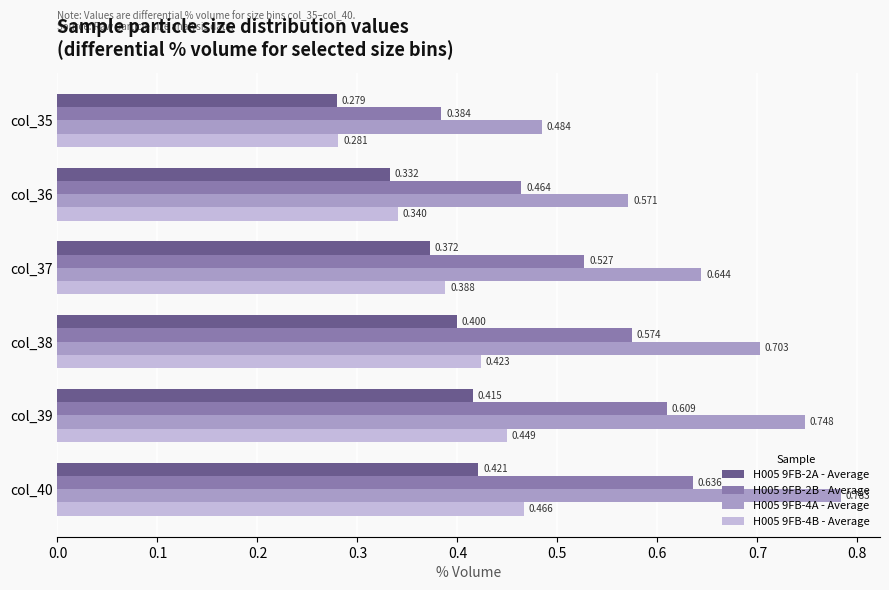

Is the value of H005 9FB-4B - Average at col_39 greater than the value of H005 9FB-4A - Average at col_35?

No